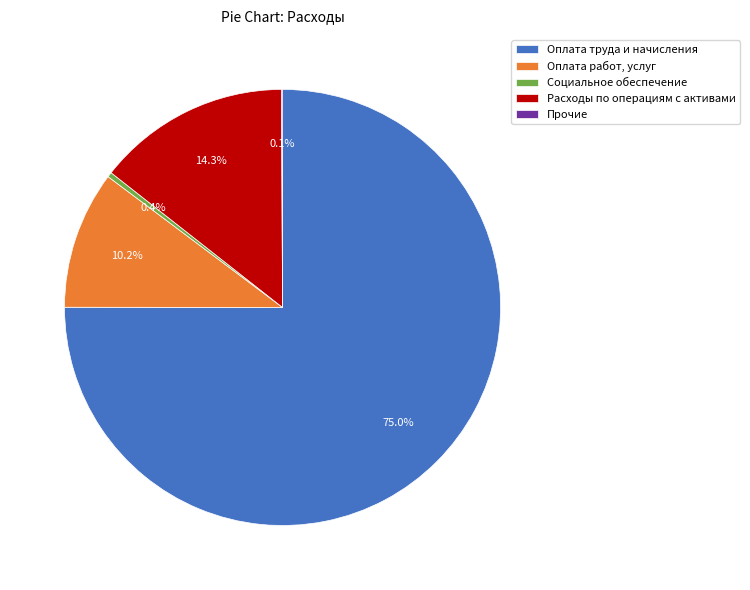

Combined, what portion of the pie is Социальное обеспечение and Оплата труда и начисления?

75.4%